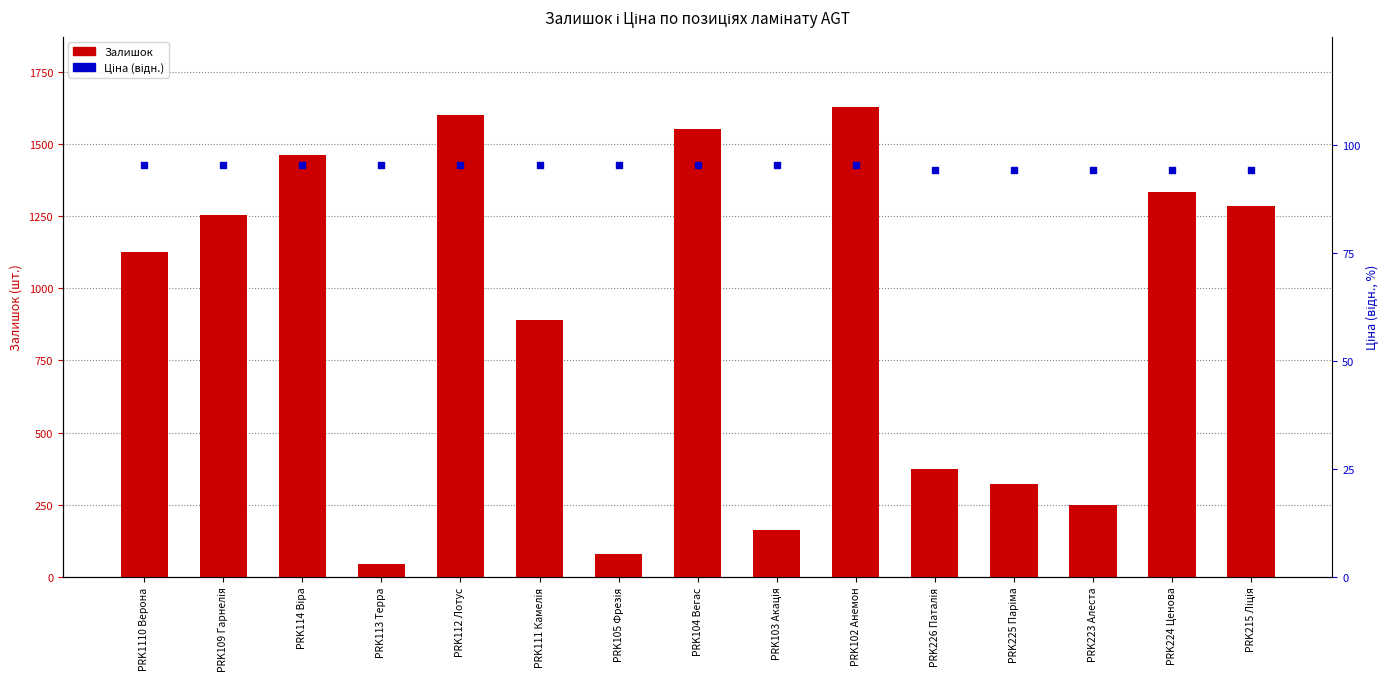

Which series reaches the maximum Y coordinate?

Залишок